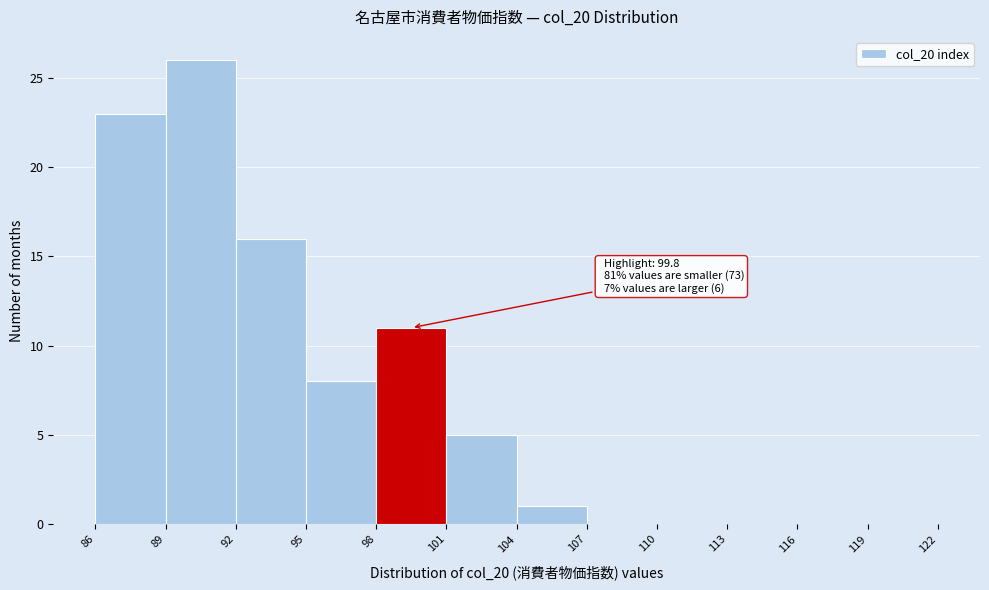

Which range on the x-axis has the tallest bar?

89 to 92